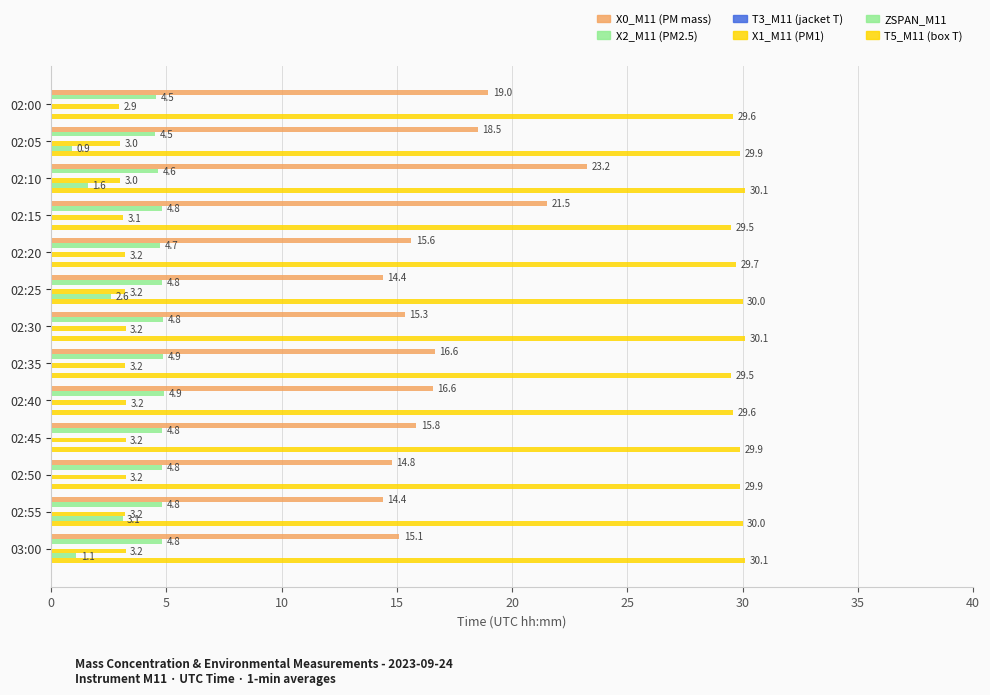

How many series are shown in this chart?

5